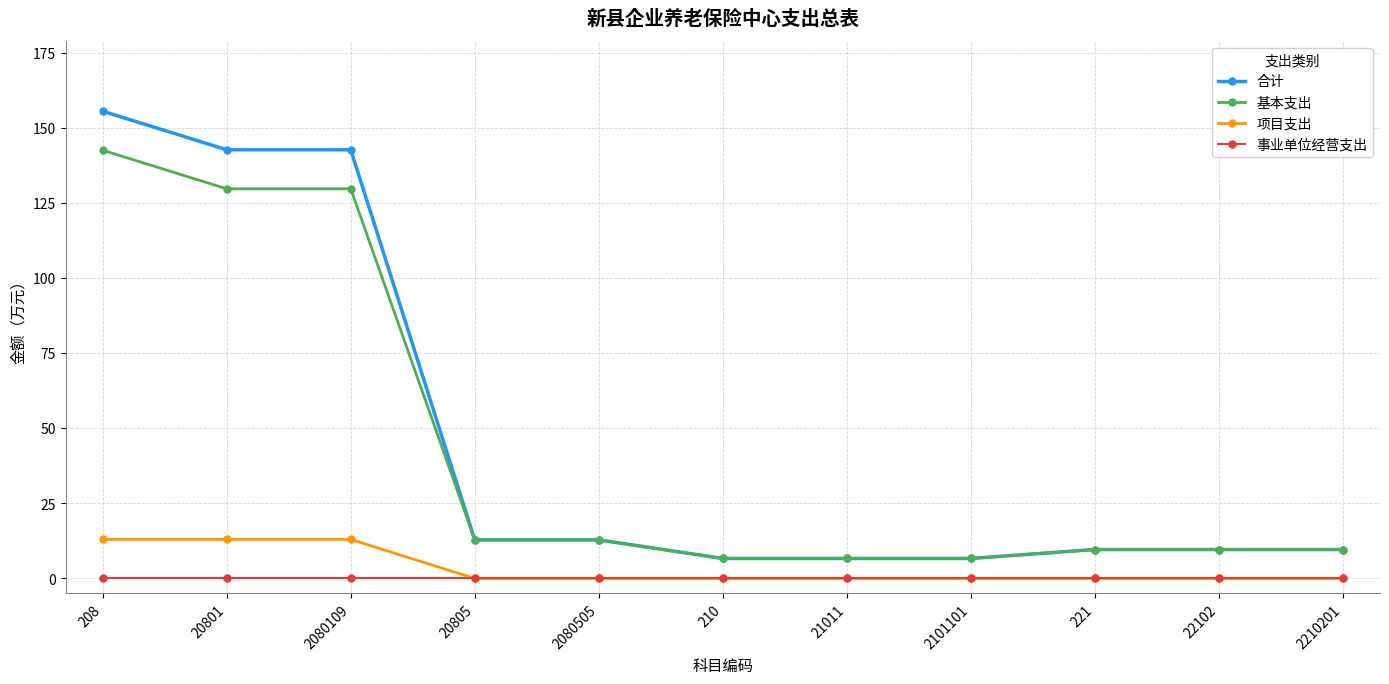

What is the difference between the highest and lowest values at 20801?

142.7